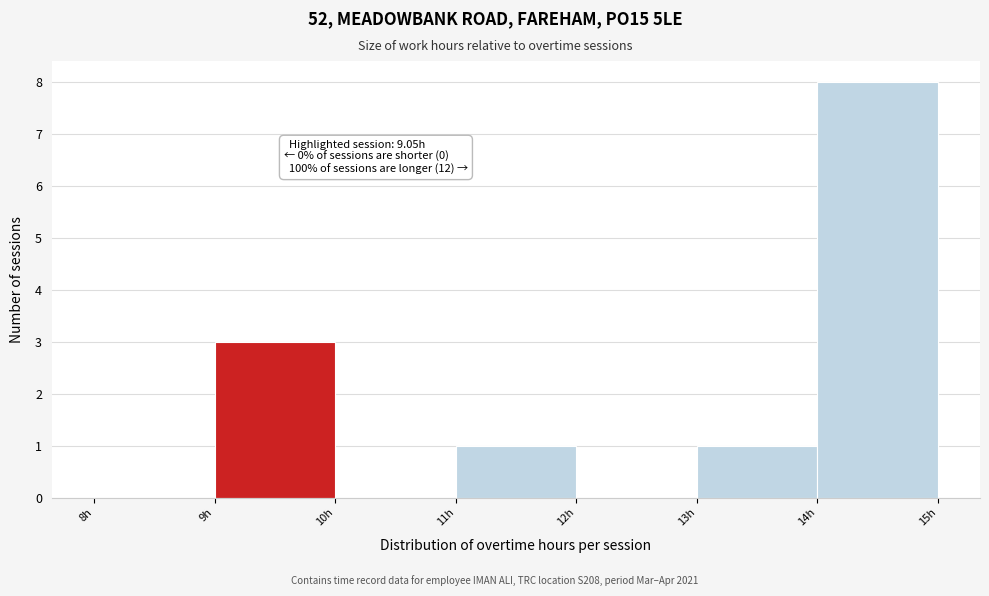

Over which range of the x-axis is the bar tallest?

14 to 15